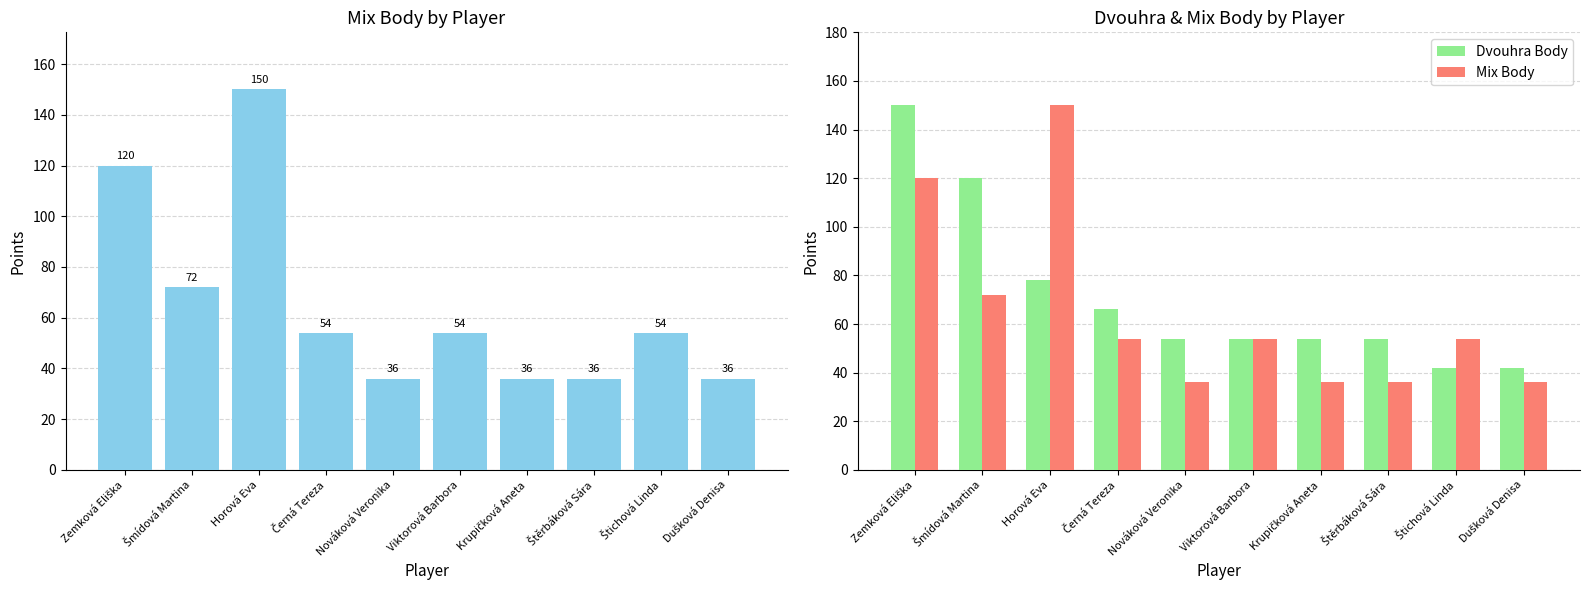

What is the label of the 6th bar from the left?

Viktorová Barbora